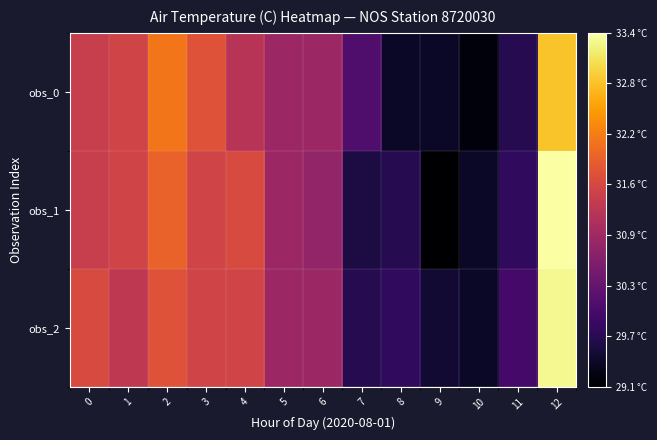

Between 11 and 8, which is larger?

11